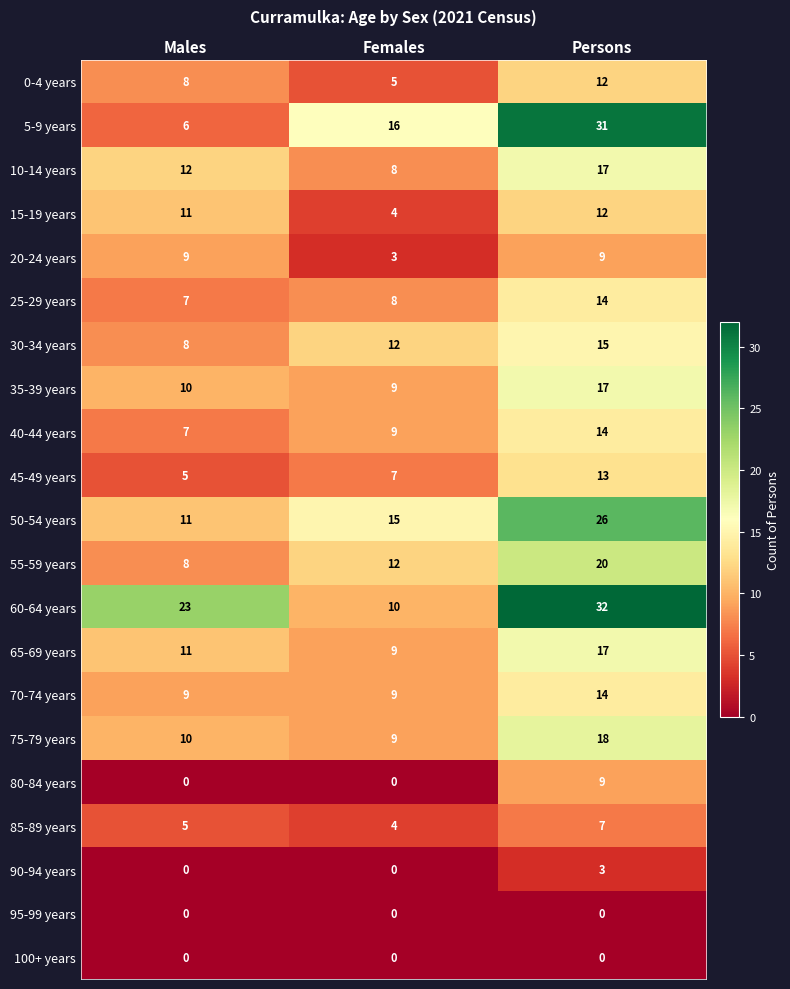

Is the value of 70-74 years at Persons greater than the value of 95-99 years at Persons?

Yes